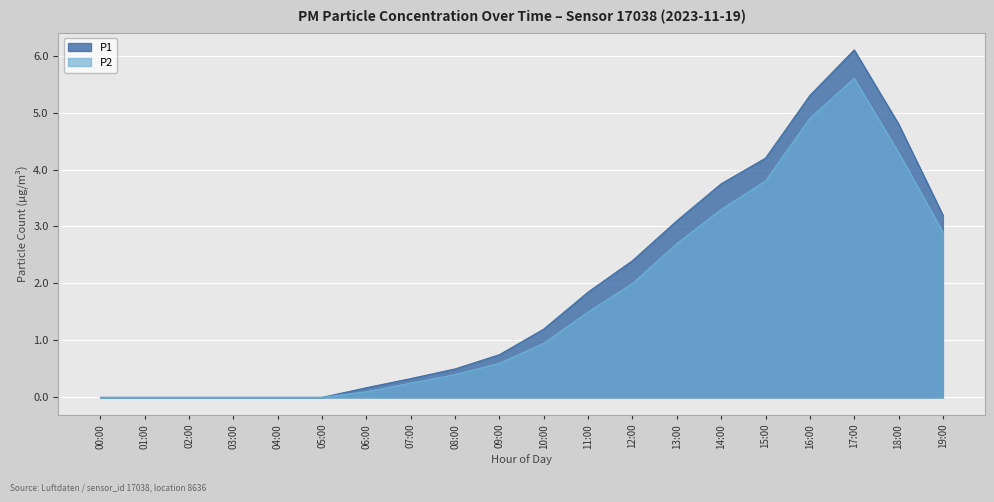

What is the highest value of the P2 series?

5.6